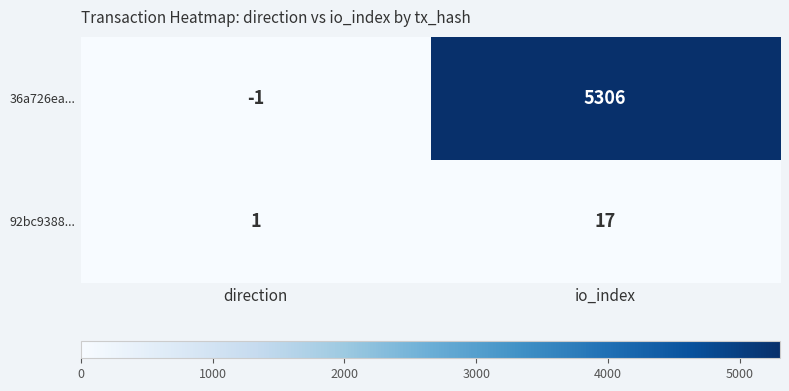

How many data points does each series have?

2